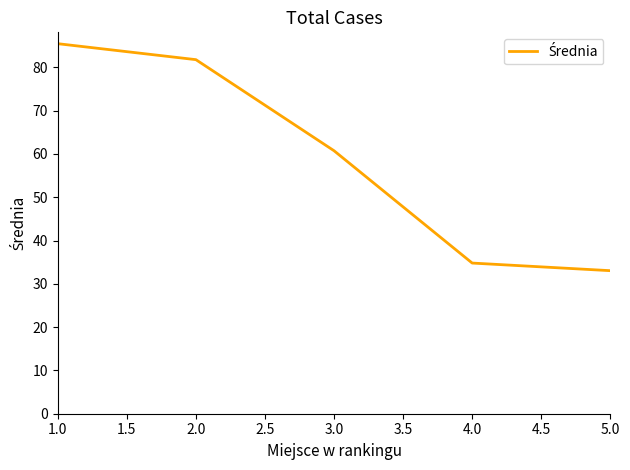

Reading left to right, what are all the values shown in this chart?

85.5	81.8	60.7	34.8	33.0